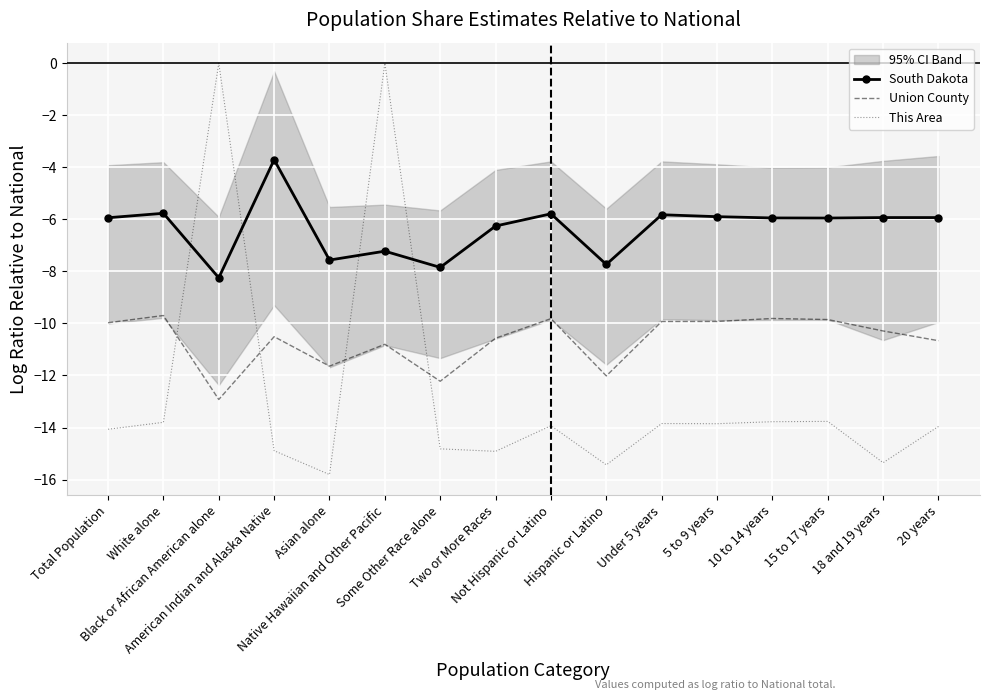

List the series in order of their overall mean, lowest first.

This Area, Union County, South Dakota